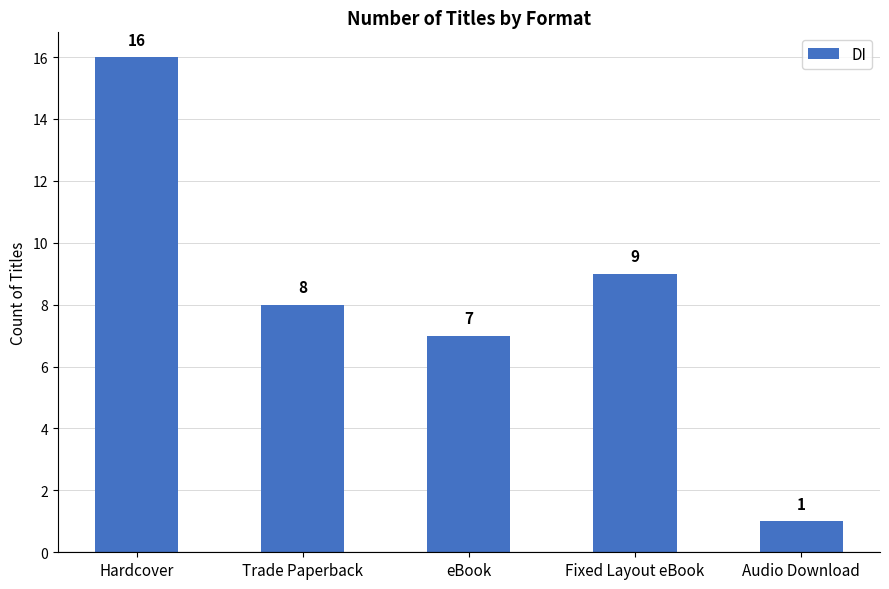

What is the value of the 5th bar from the left?

1